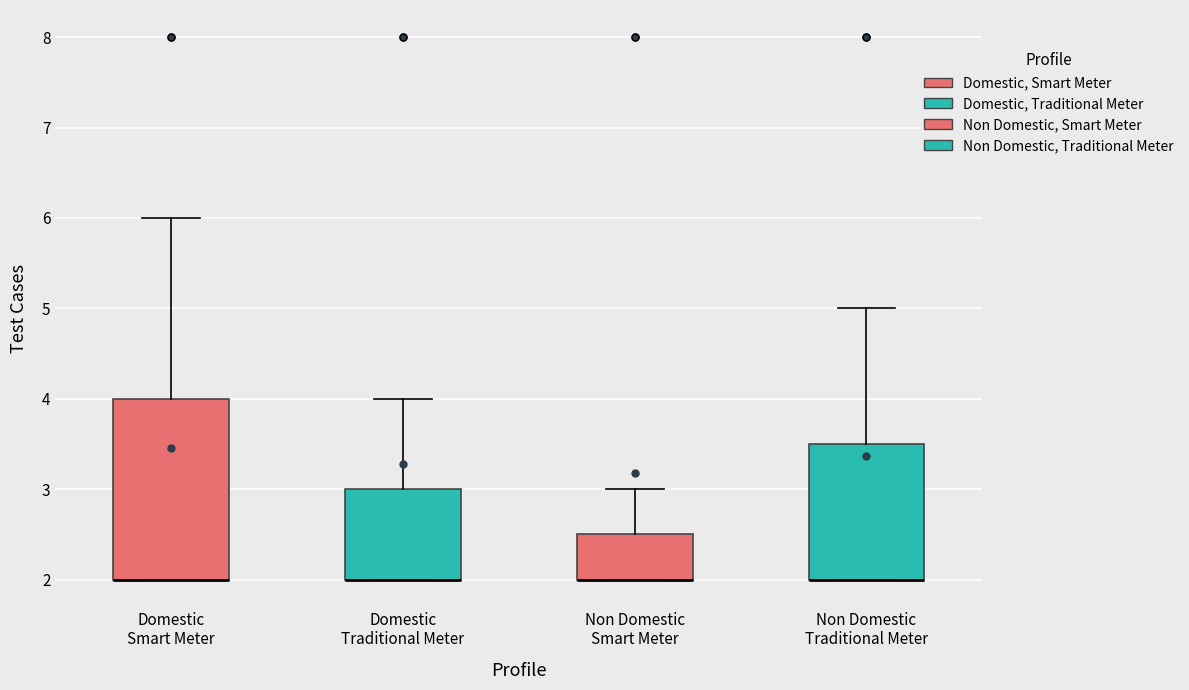

Reading left to right, transcribe this box plot: for each box, give where its median line is, the range the box spans, and where its two whiskers end, as read against the y-axis. The values are not printed on the chart, so give them approximately, as read against the axis.

Domestic Smart Meter: median 2.0 (drawn on the box's lower edge), box 2.0 to 4.0, whiskers 2.0 to 6.0
Domestic Traditional Meter: median 2.0 (drawn on the box's lower edge), box 2.0 to 3.0, whiskers 2.0 to 4.0
Non Domestic Smart Meter: median 2.0 (drawn on the box's lower edge), box 2.0 to 2.5, whiskers 2.0 to 3.0
Non Domestic Traditional Meter: median 2.0 (drawn on the box's lower edge), box 2.0 to 3.5, whiskers 2.0 to 5.0